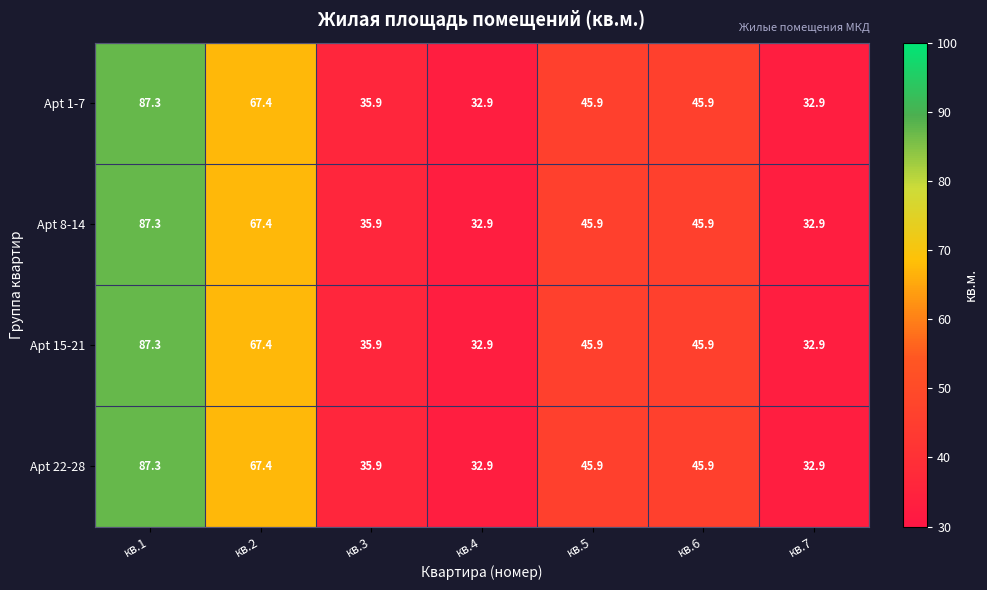

Reading left to right, extract all data points from this chart.

Apt 1-7: кв.1=87.3	кв.2=67.4	кв.3=35.9	кв.4=32.9	кв.5=45.9	кв.6=45.9	кв.7=32.9
Apt 8-14: кв.1=87.3	кв.2=67.4	кв.3=35.9	кв.4=32.9	кв.5=45.9	кв.6=45.9	кв.7=32.9
Apt 15-21: кв.1=87.3	кв.2=67.4	кв.3=35.9	кв.4=32.9	кв.5=45.9	кв.6=45.9	кв.7=32.9
Apt 22-28: кв.1=87.3	кв.2=67.4	кв.3=35.9	кв.4=32.9	кв.5=45.9	кв.6=45.9	кв.7=32.9